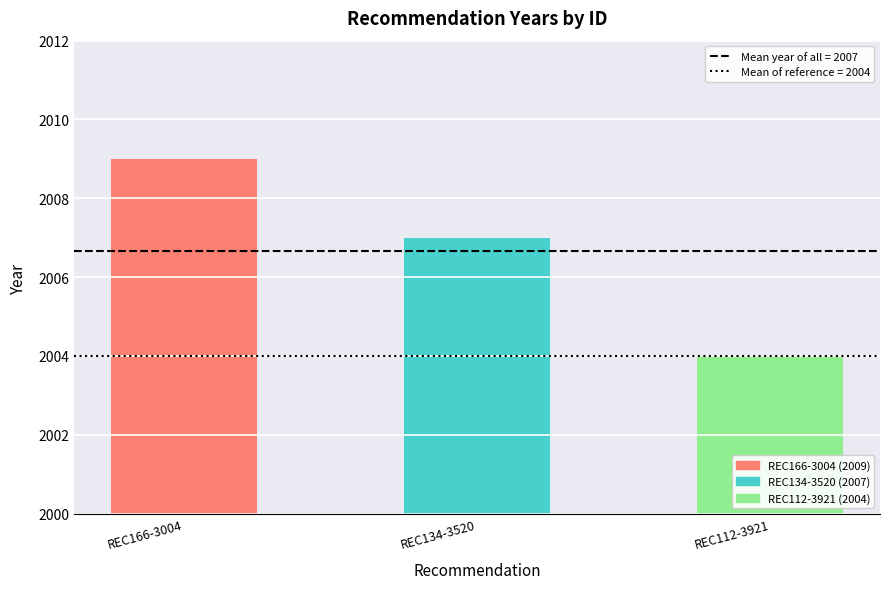

Rank the categories by value from lowest to highest.

REC112-3921, REC134-3520, REC166-3004